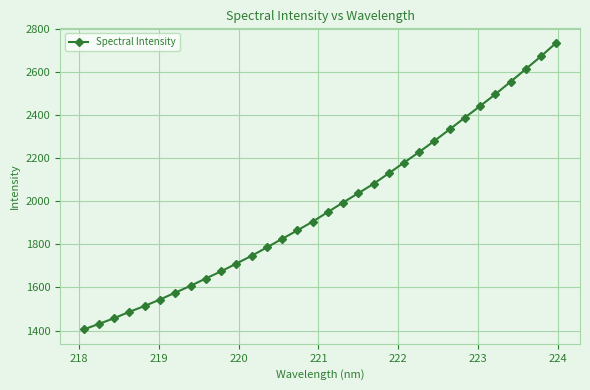

What is the sum of all values?

63283.6